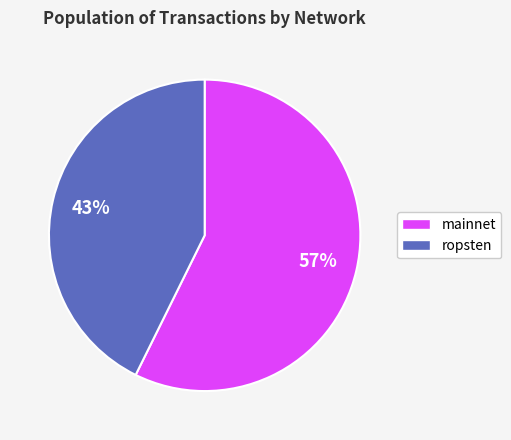

To the nearest percent, what portion does ropsten represent?

43%